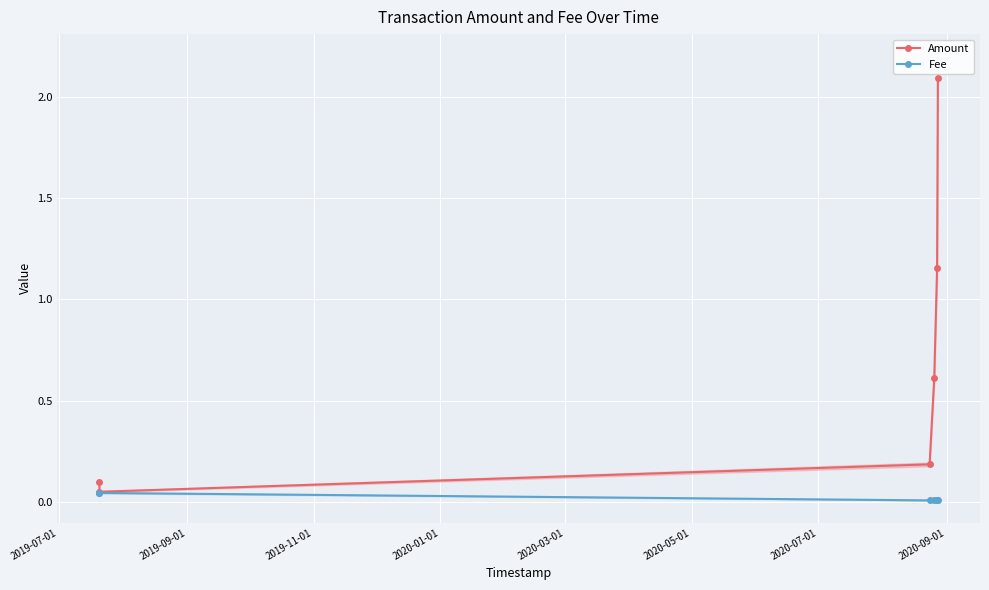

True or false: Fee has more than 2 points higher than both neighbors.

False